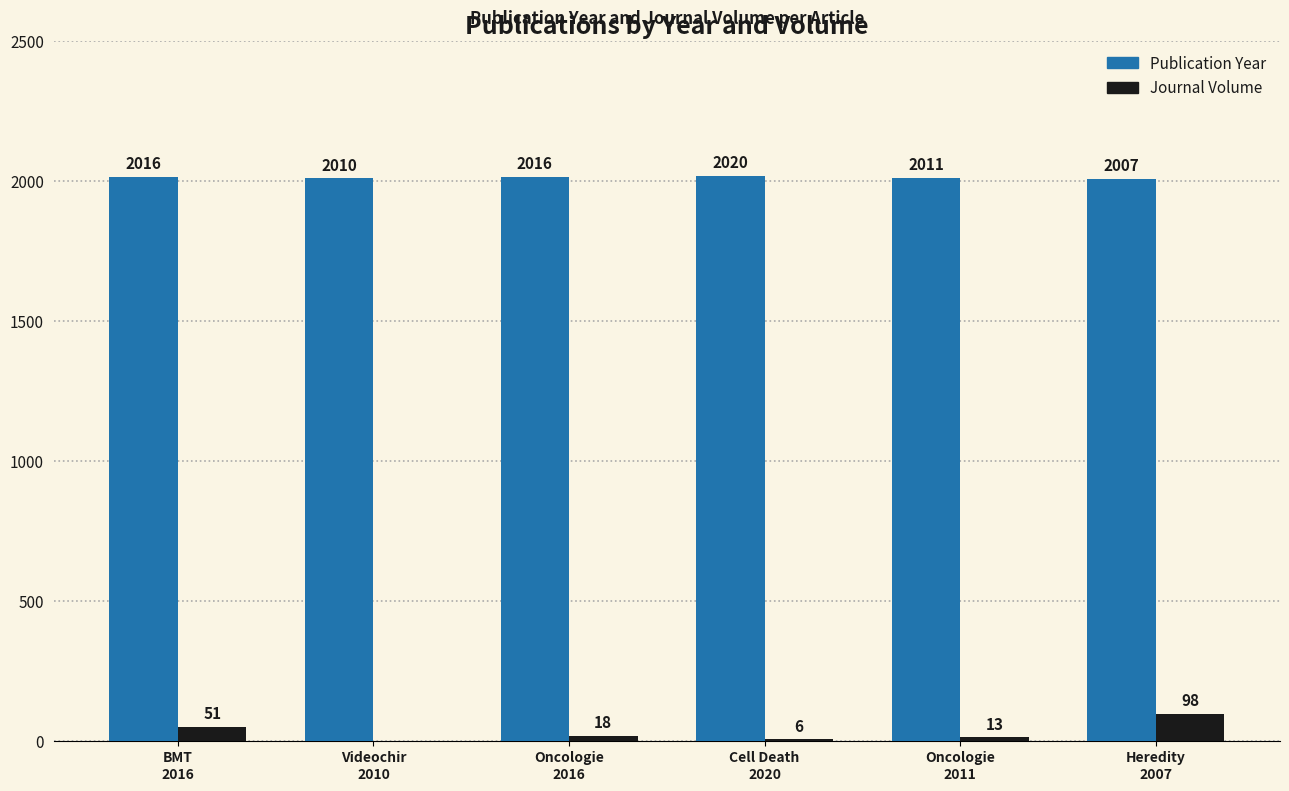

What is the sum of the Journal Volume values at Heredity
2007 and Cell Death
2020?

104